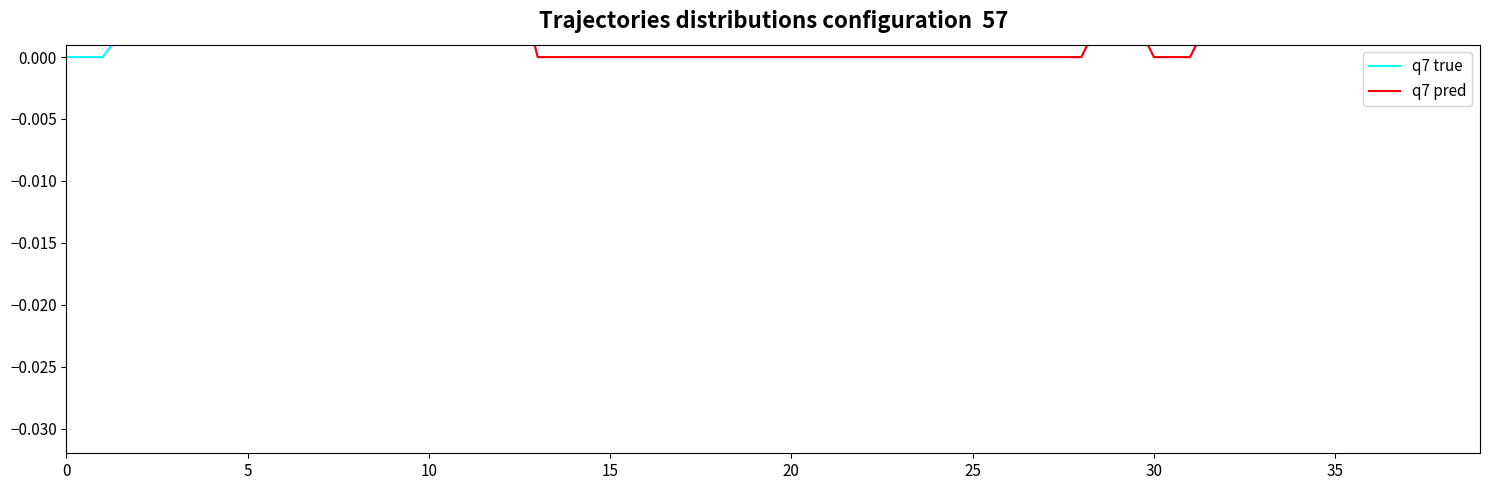

How many intersections are there between q7 pred and q7 true?

1